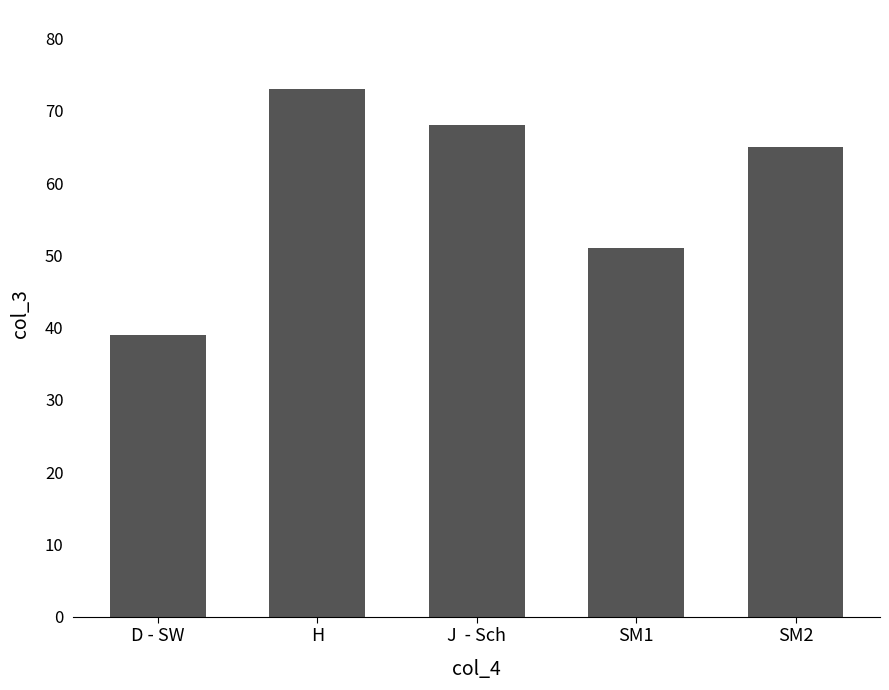

Rank the categories by value from highest to lowest.

H, J  - Sch, SM2, SM1, D - SW